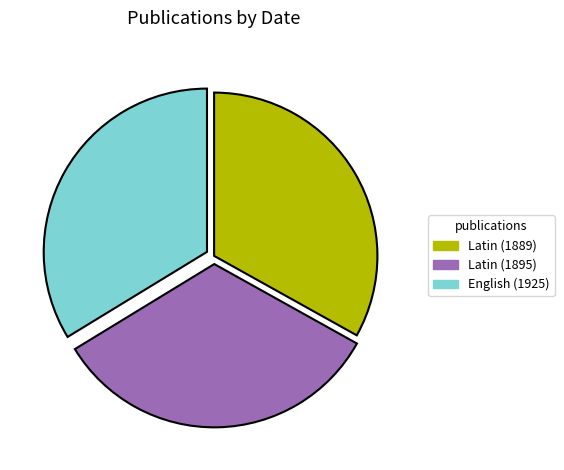

Approximately how many times larger is the value at English (1925) compared to Latin (1895)?

1.0